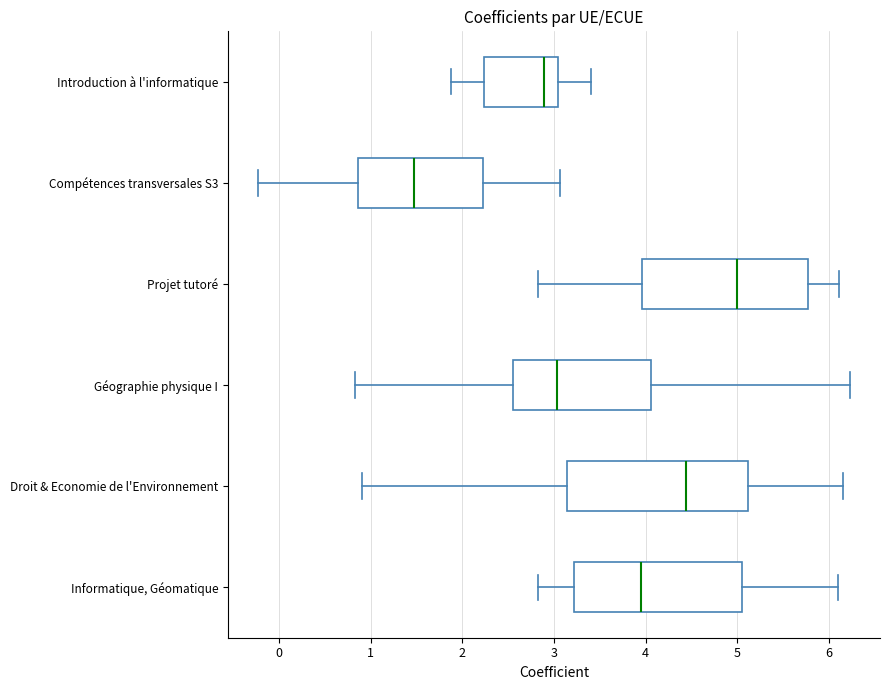

Comparing the boxes themselves (not the whiskers), which one is the widest?

Droit & Economie de l'Environnement